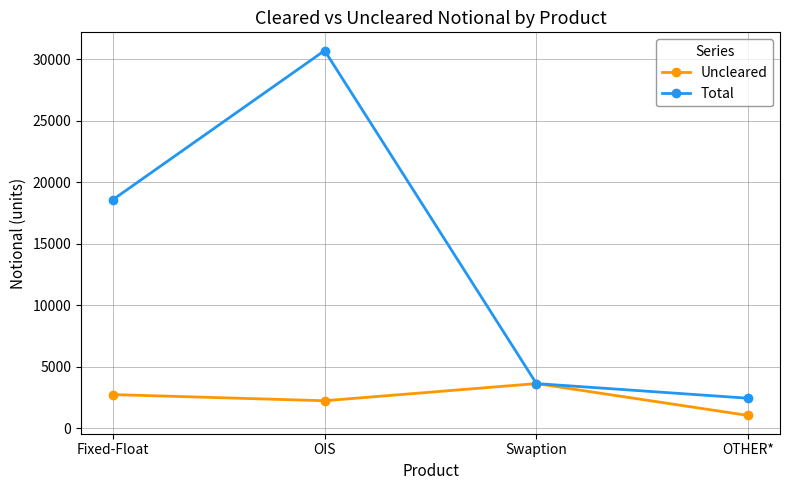

At which category is the sum across all series the highest?

OIS